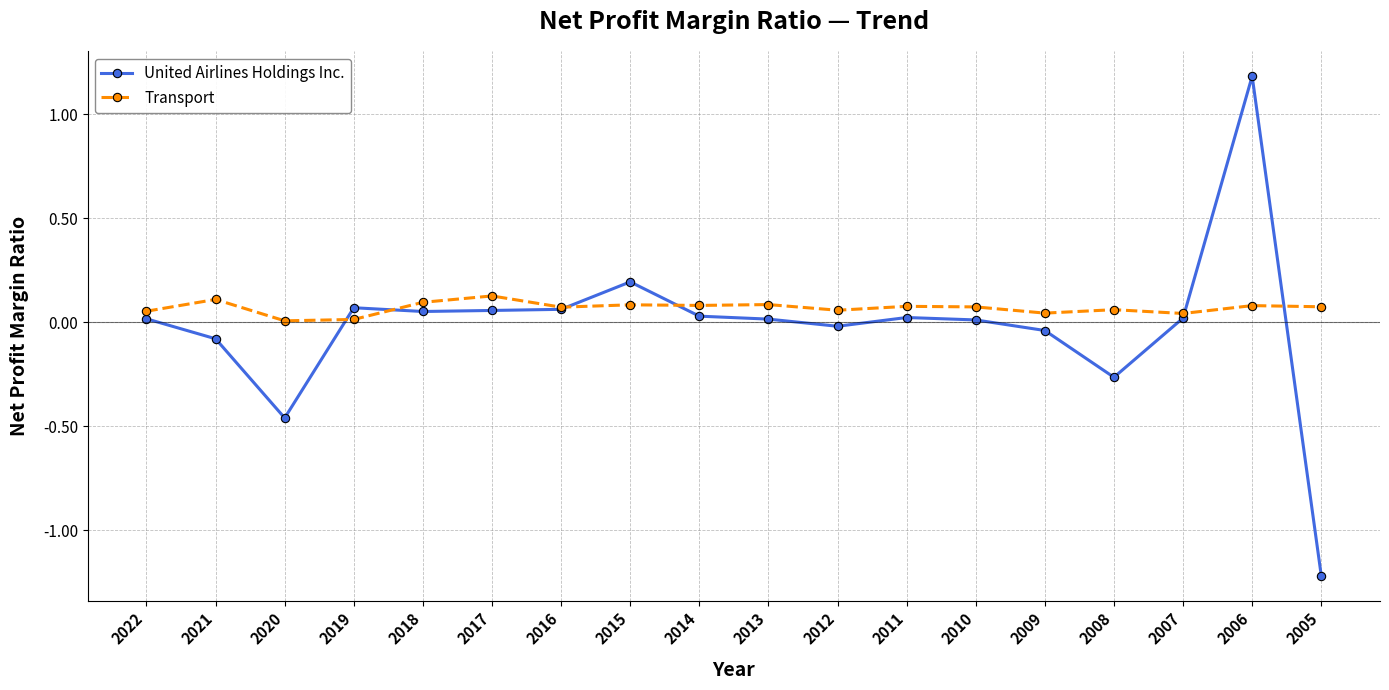

At 2021, list the series in order from smallest to largest.

United Airlines Holdings Inc., Transport